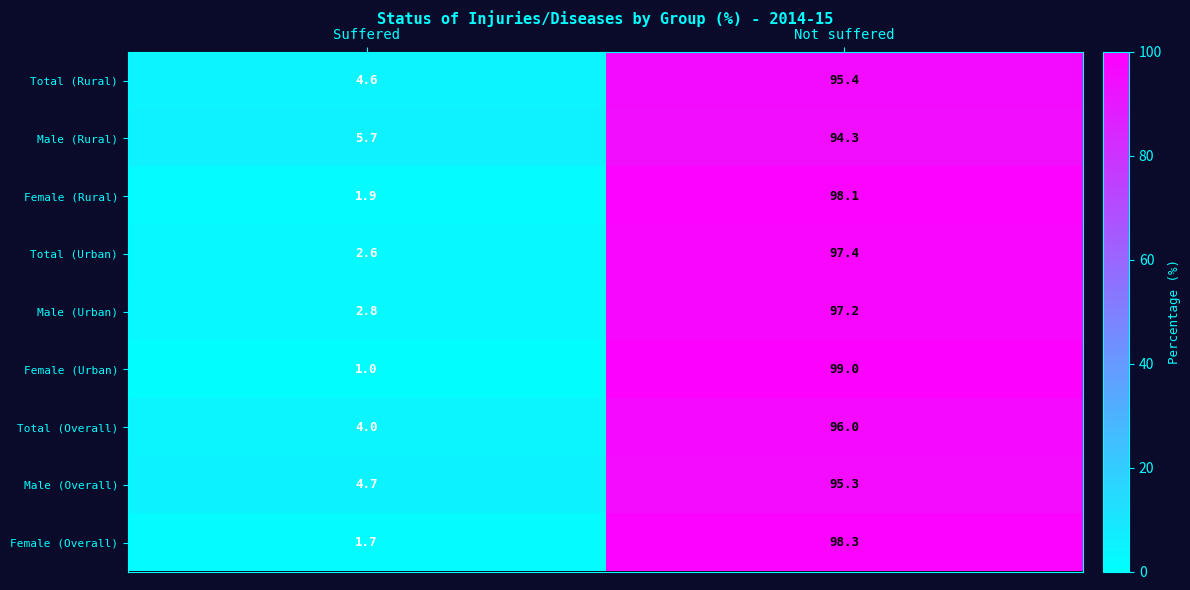

The Male (Overall) series shows 4.7 at Suffered. True or false?

True